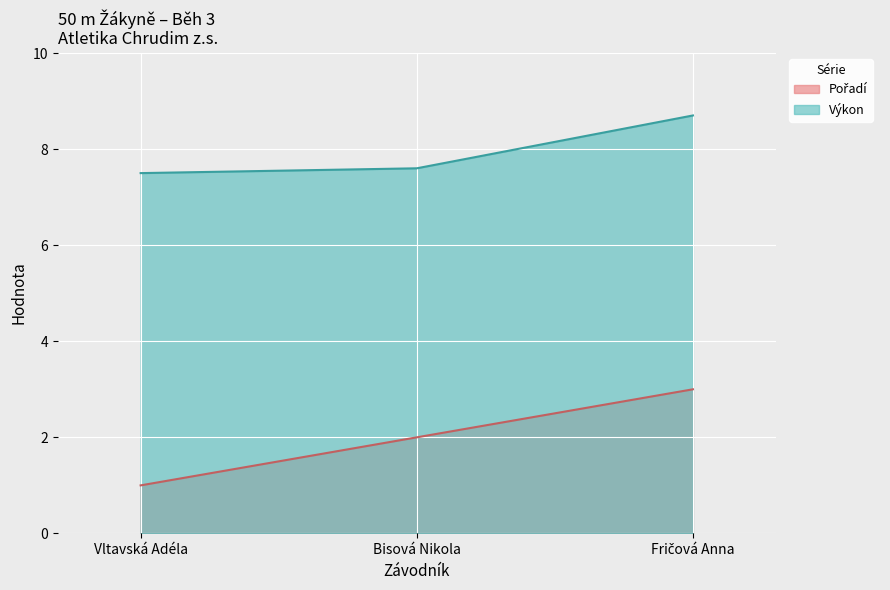

At which category is the sum across all series the highest?

Fričová Anna